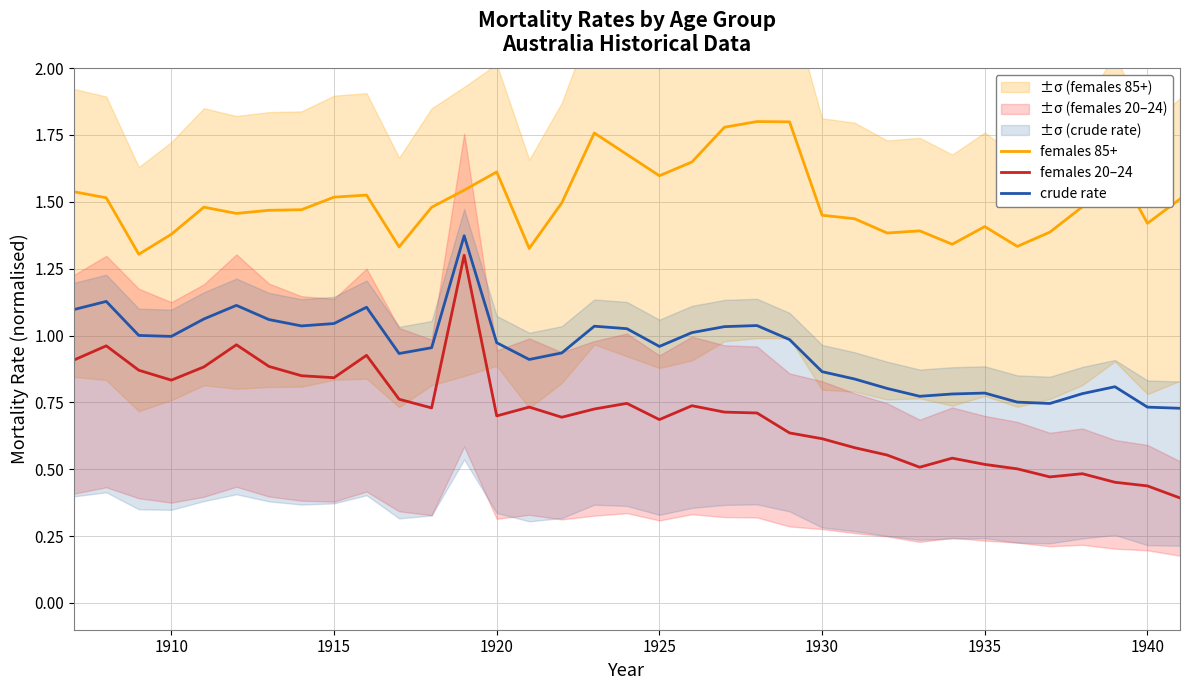

True or false: females 85+ and crude rate cross at least once.

False